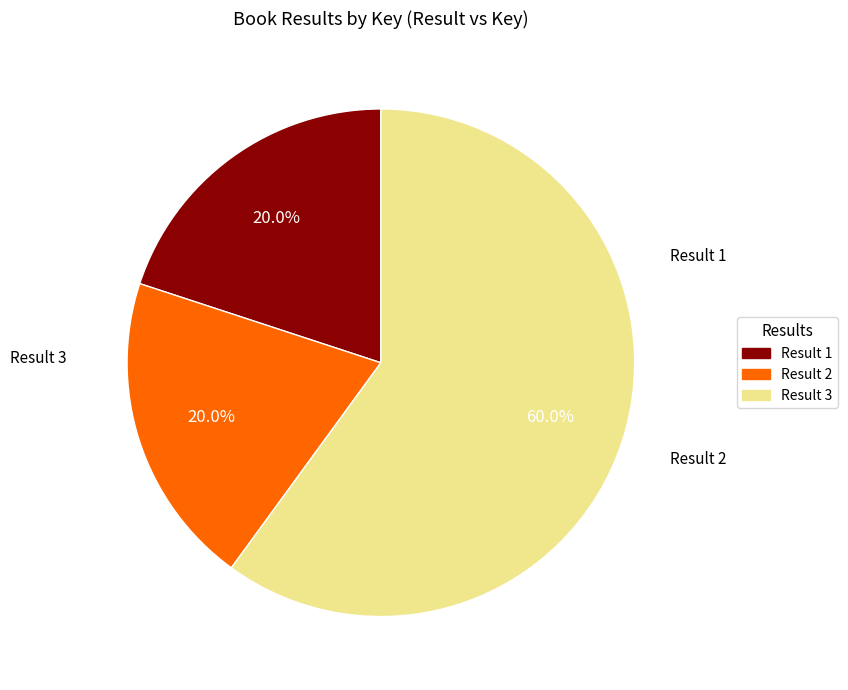

To the nearest percent, what is the difference between the largest and smallest slice percentages?

40%